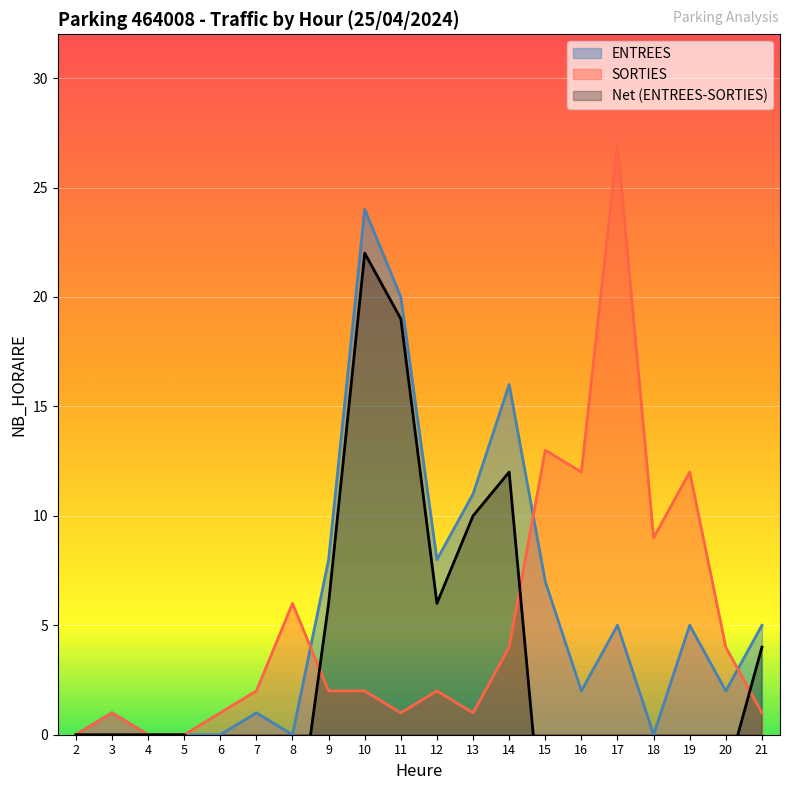

True or false: SORTIES has a value of 1 at 11.

True